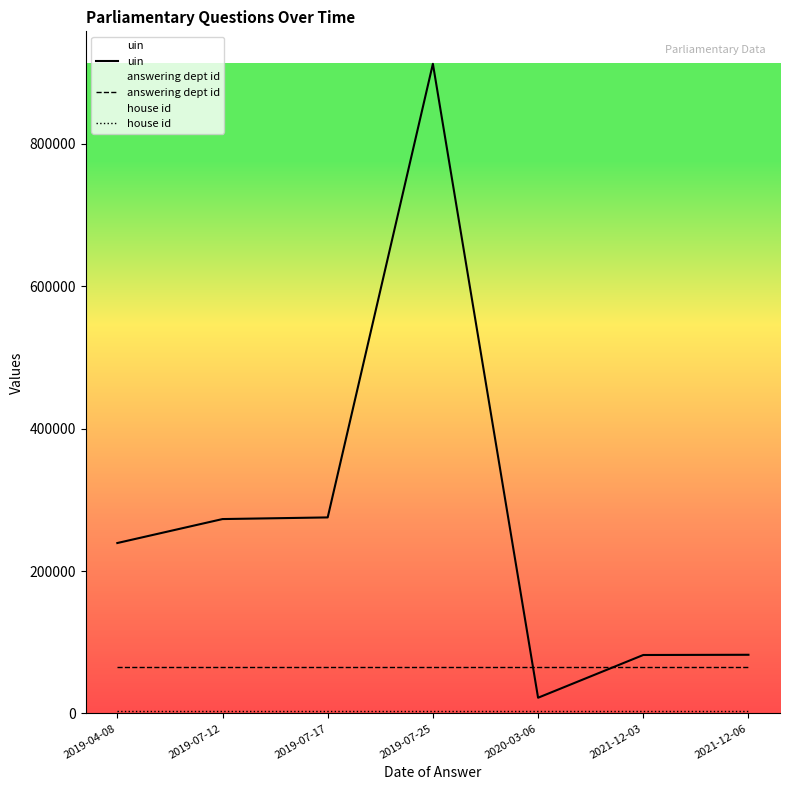

Which has a higher value, 2019-07-25 or 2019-04-08?

2019-07-25